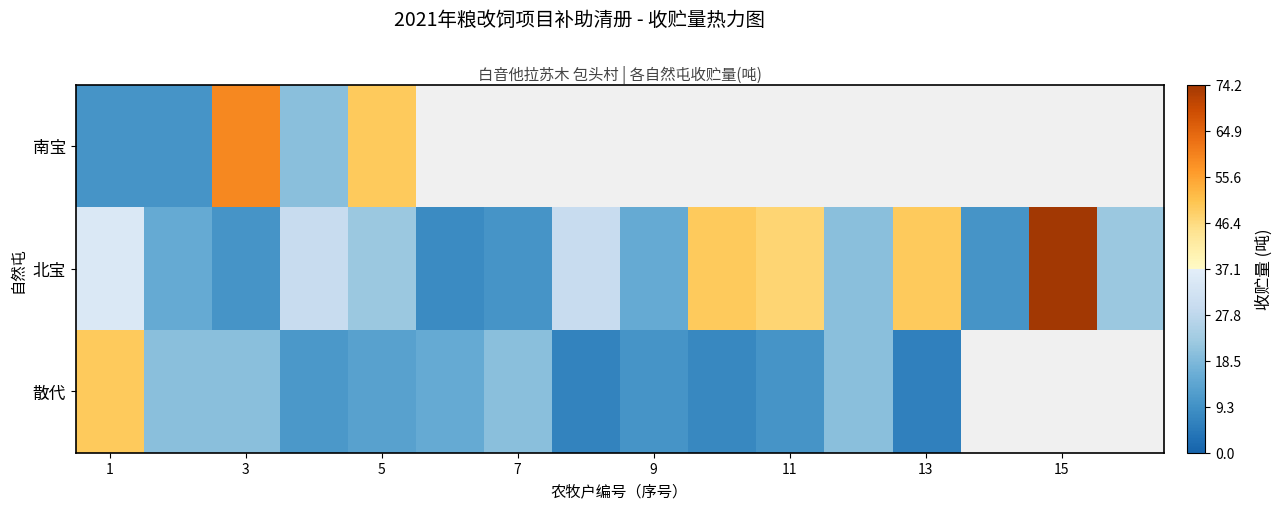

How many values in the 北宝 series are below 22?

7